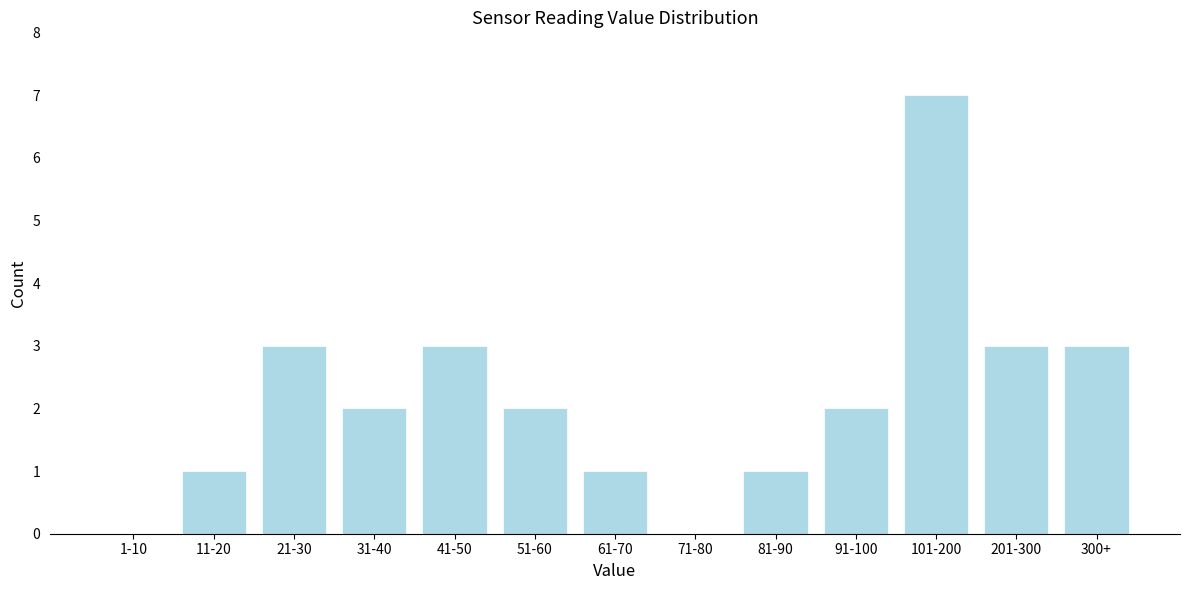

Reading right to left, transcribe all the data shown in this chart.

300+=3	201-300=3	101-200=7	91-100=2	81-90=1	71-80=0	61-70=1	51-60=2	41-50=3	31-40=2	21-30=3	11-20=1	1-10=0